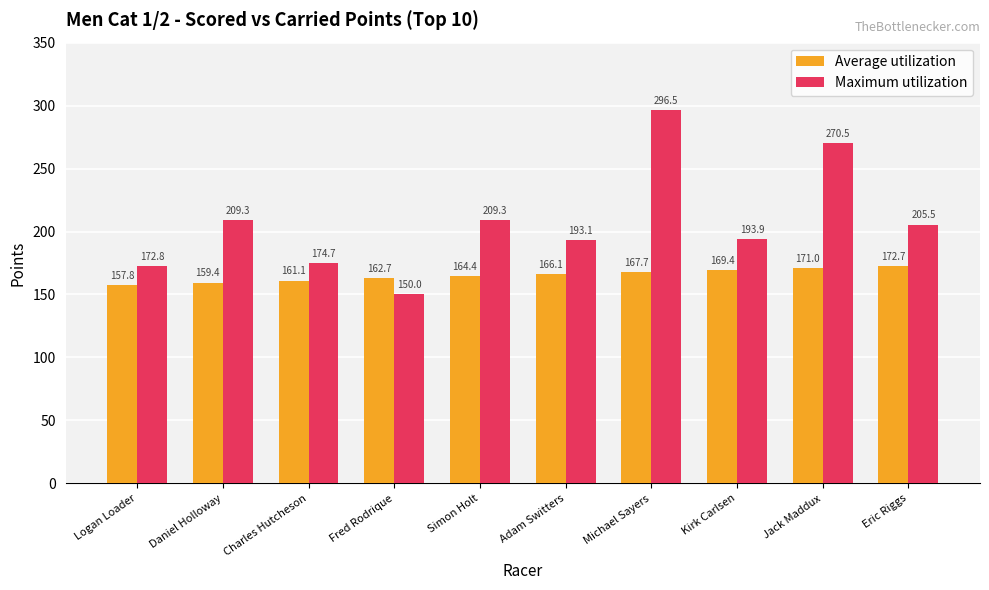

What is the value of the Maximum utilization bar at the 2nd from the left?

209.3